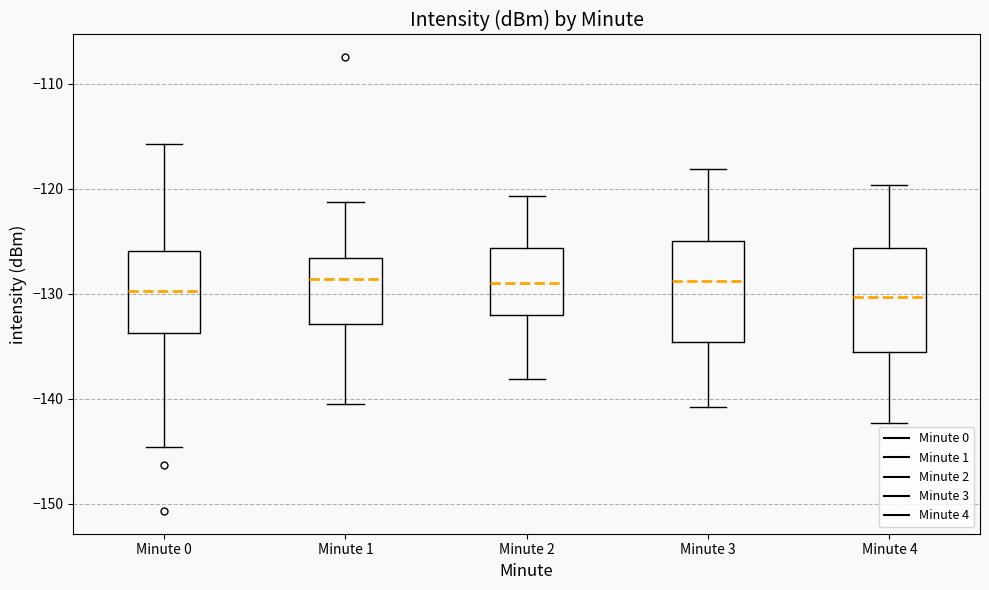

Where does the median line of the box for Minute 3 sit on the y-axis? The values are not printed on the chart, so give them approximately, as read against the axis.

-129